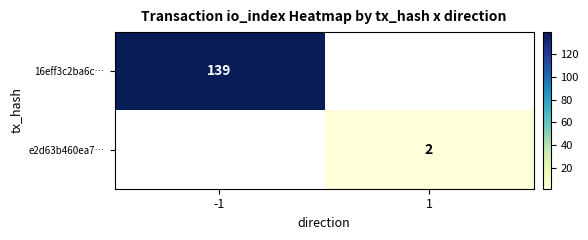

The 16eff3c2ba6c… series shows 223 at -1. True or false?

False